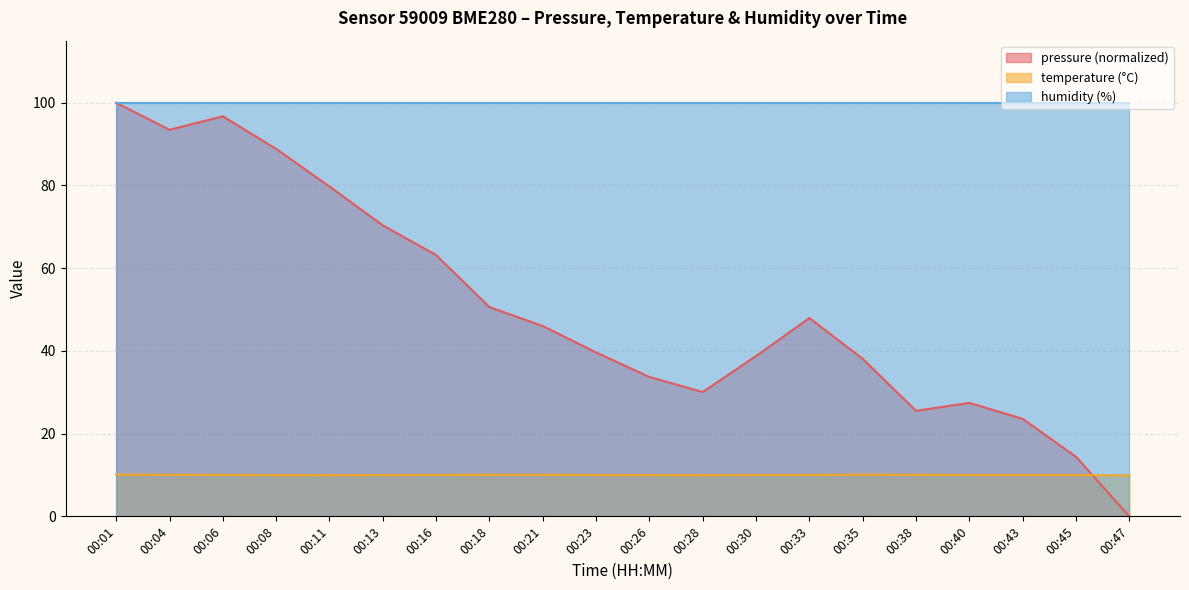

Between 00:18 and 00:30, which series saw the biggest shift?

pressure (normalized)